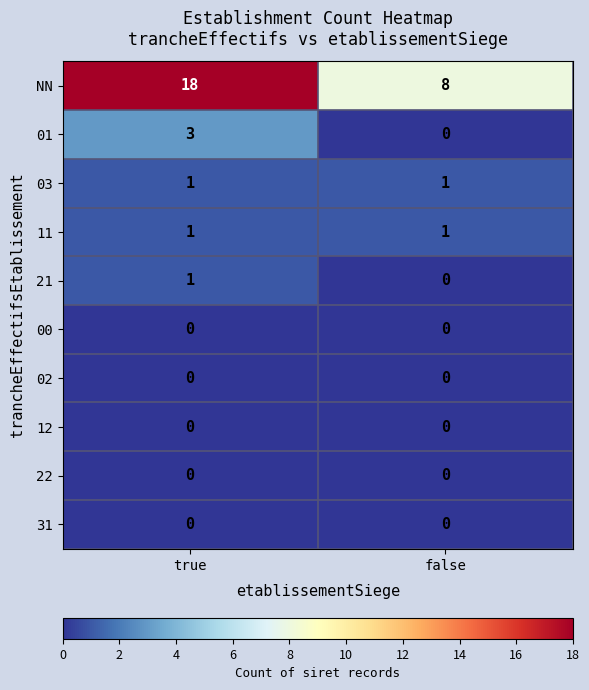

Reading left to right, what are all the values shown in this chart?

NN: true=18	false=8
01: true=3	false=0
03: true=1	false=1
11: true=1	false=1
21: true=1	false=0
00: true=0	false=0
02: true=0	false=0
12: true=0	false=0
22: true=0	false=0
31: true=0	false=0